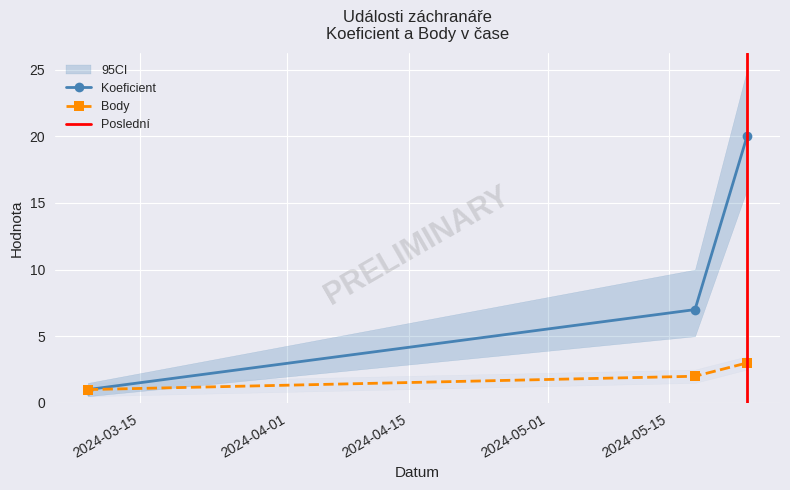

Is it true that Koeficient equals 1 at 2024-03-09?

False